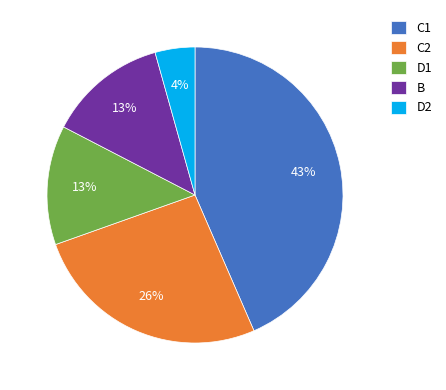

To the nearest percent, what is the combined percentage of C1 and D1?

57%